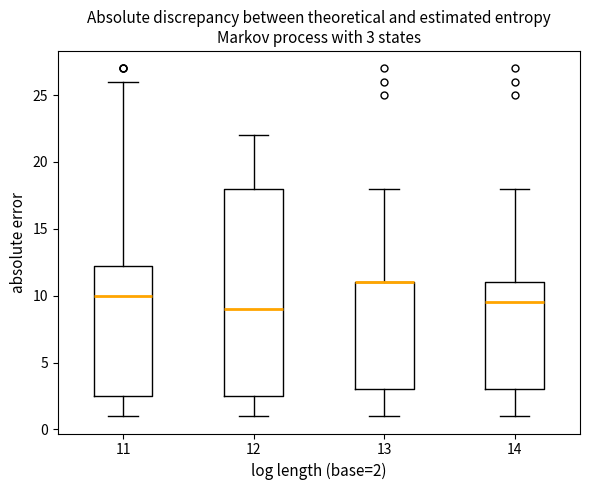

Comparing the boxes themselves (not the whiskers), which one is the tallest?

12